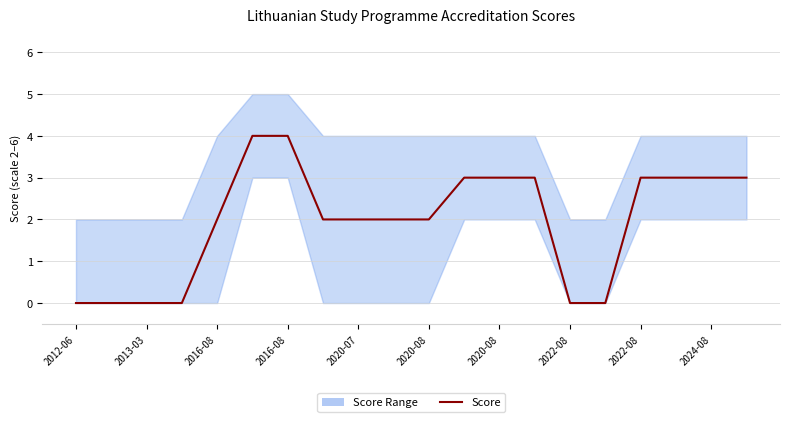

How many values exceed 2?

9